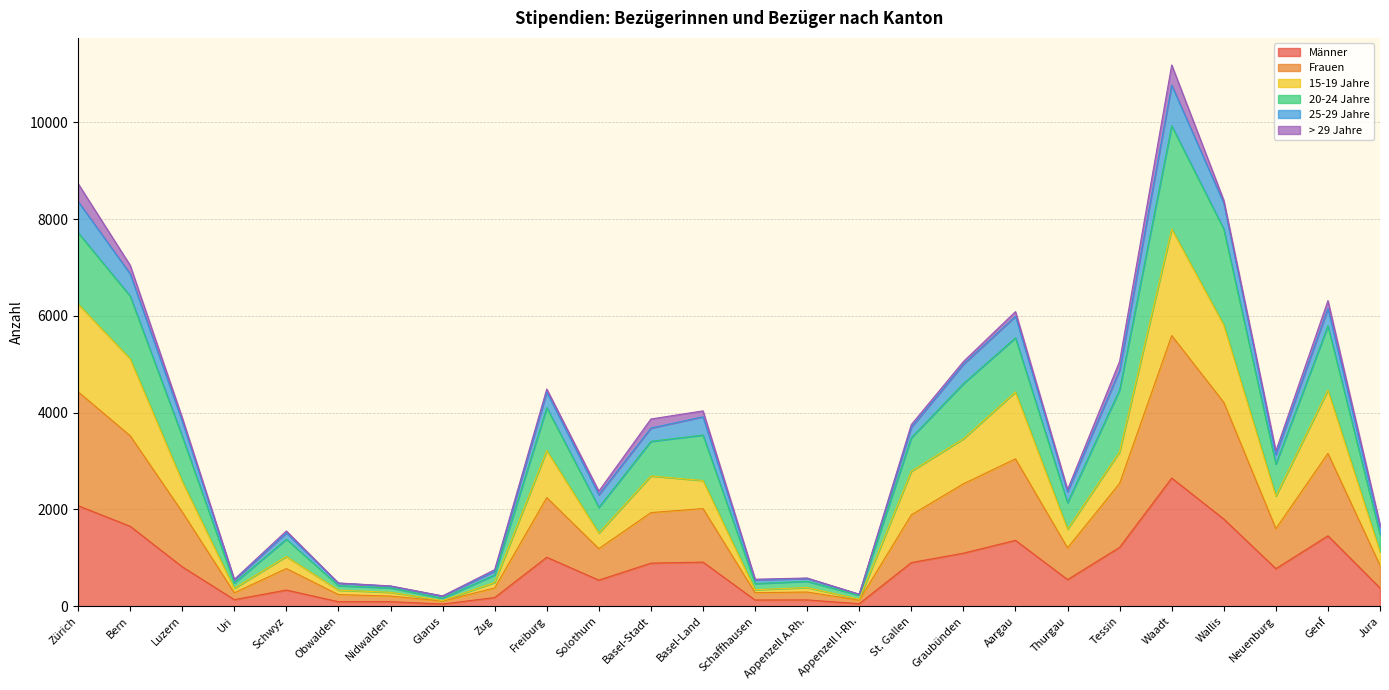

Is the value of Frauen at Tessin greater than the value of 25-29 Jahre at Genf?

Yes